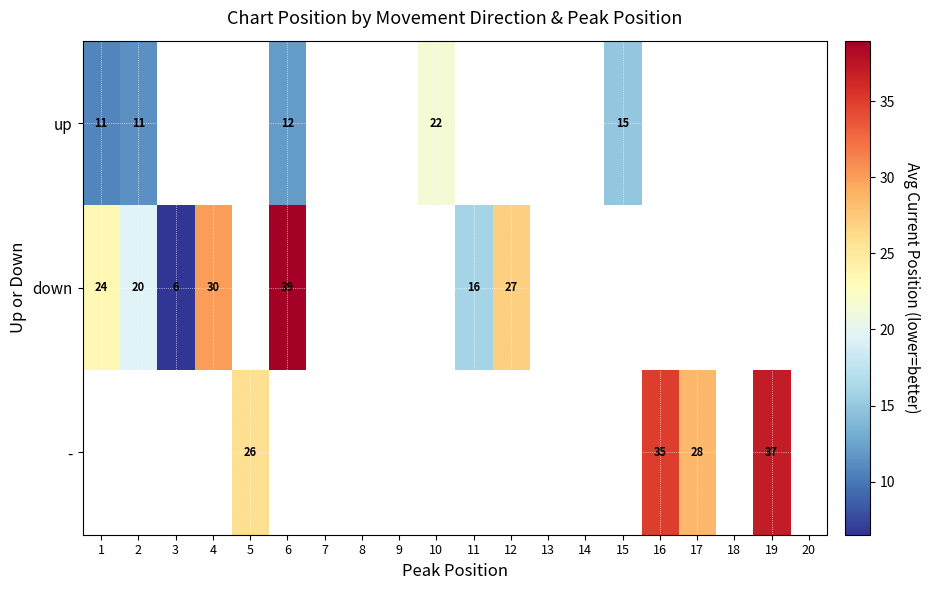

Count the number of categories in the chart.

20